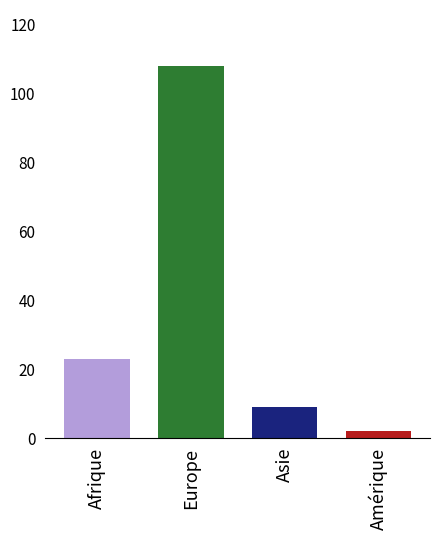

How many categories are shown in the chart?

1